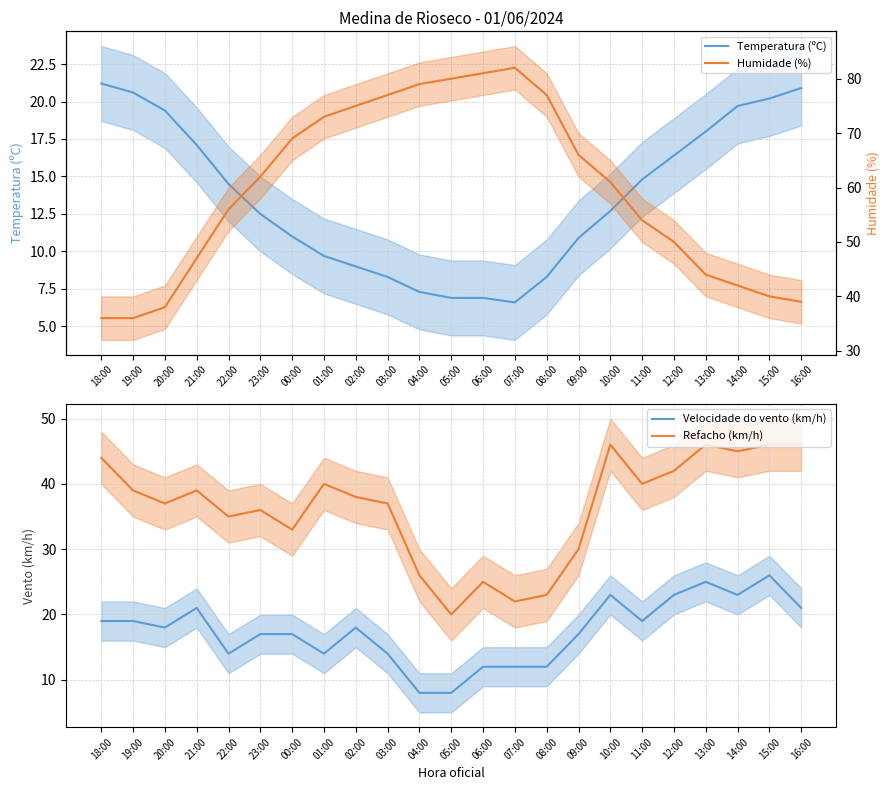

What are all the series names shown in the legend?

Temperatura (ºC), Velocidade do vento (km/h), Refacho (km/h), Humidade (%)